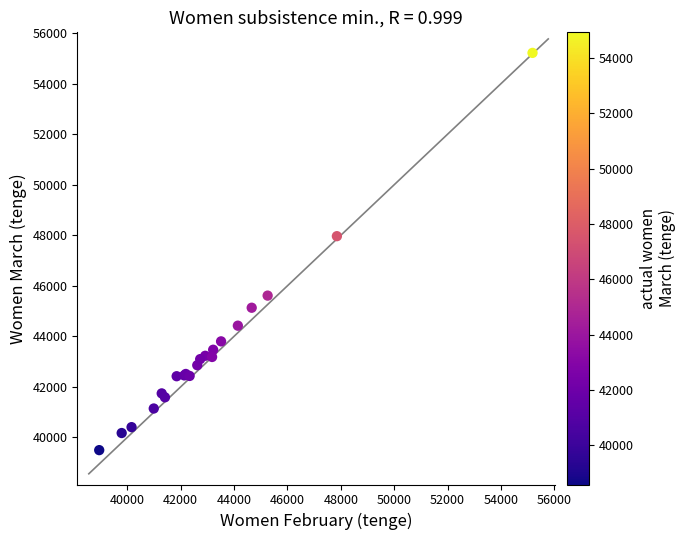

What Y value in the scatter plot is closest to 47357?

47964